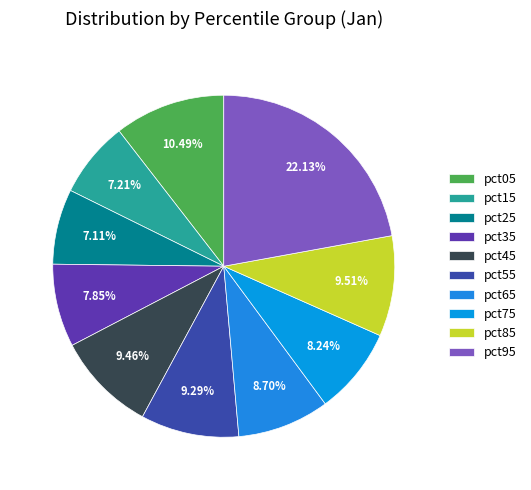

Does pct85 represent more than half of the total?

No